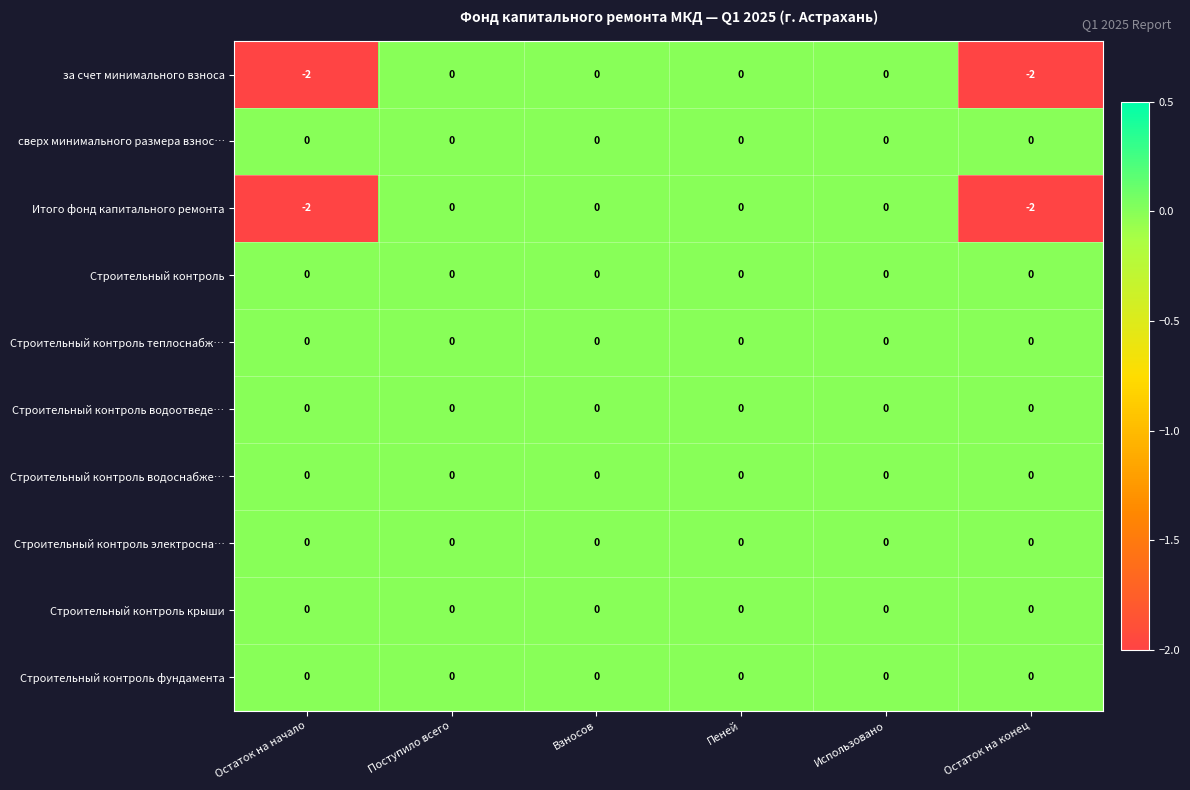

The value of Итого фонд капитального ремонта at Остаток на конец is -2. True or false?

True